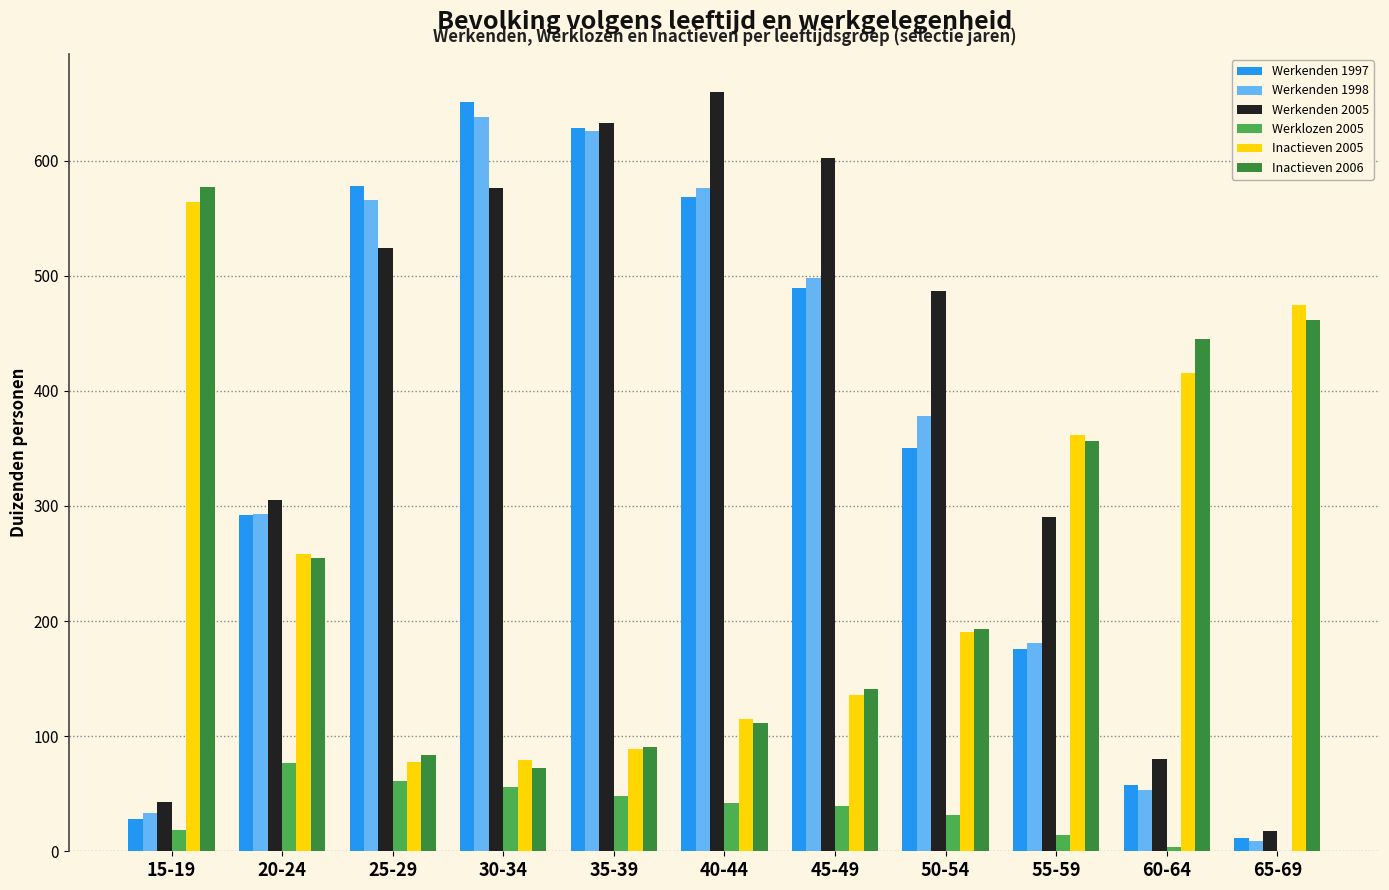

What is the difference between the Werkenden 1998 values at 20-24 and 55-59?

112.5